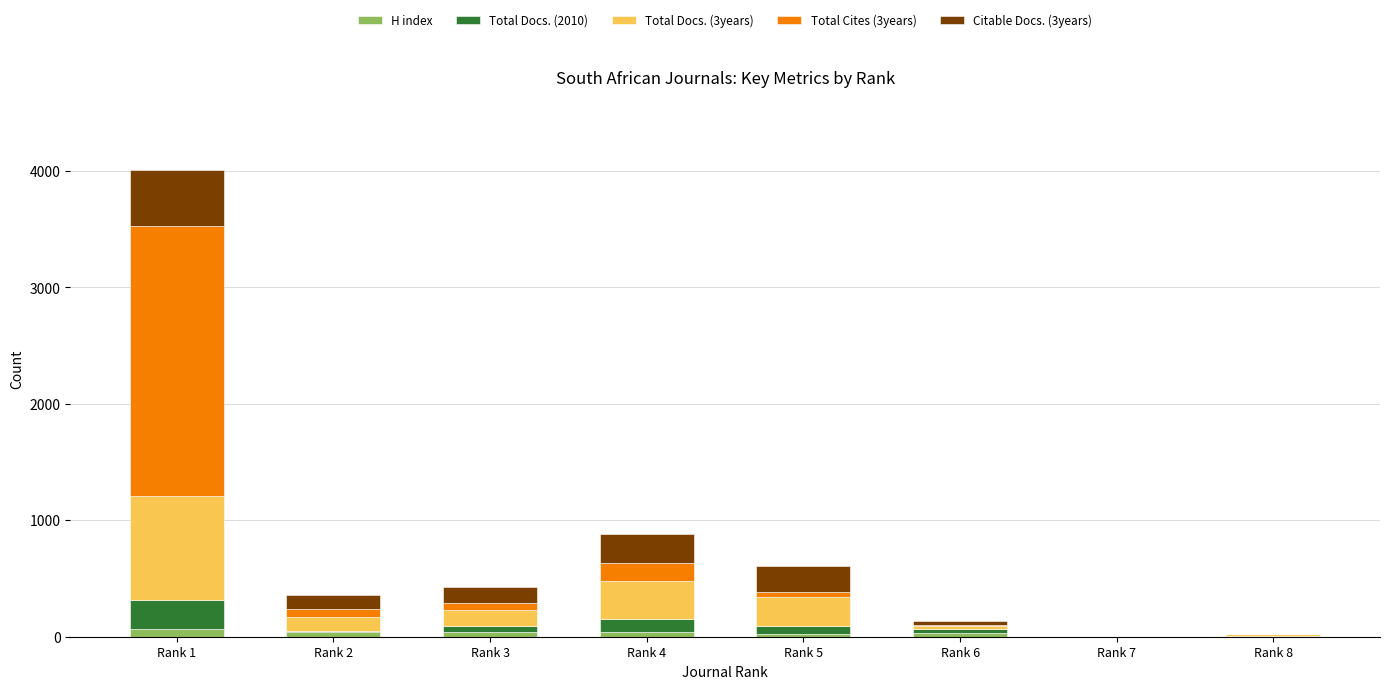

At which category is the sum across all series the highest?

Rank 1